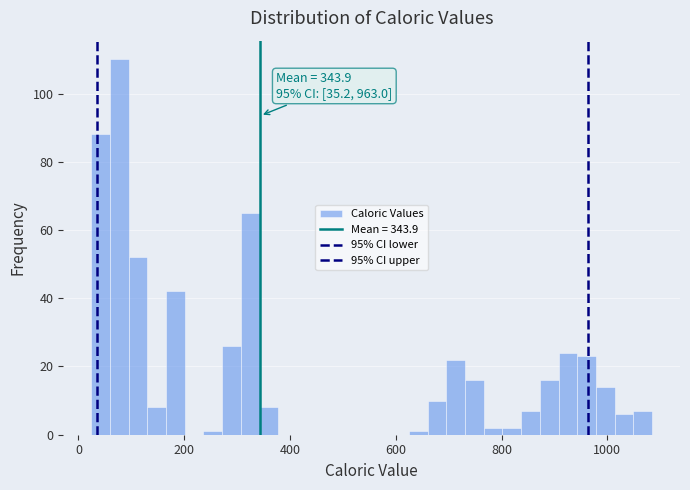

Around what value on the x-axis is the tallest bar? Give the approximate position of its centre, as read against the axis.

80